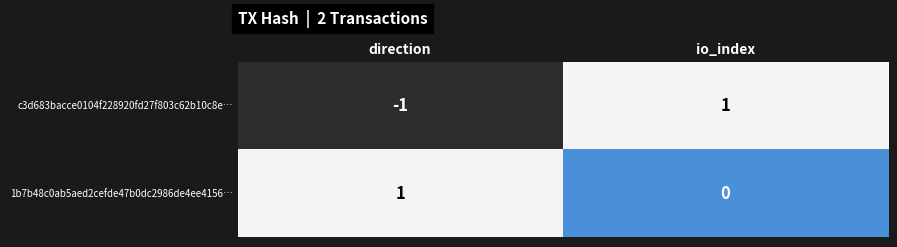

Where is c3d683bacce0104f228920fd27f803c62b10c8e… nearest to the value 0?

direction